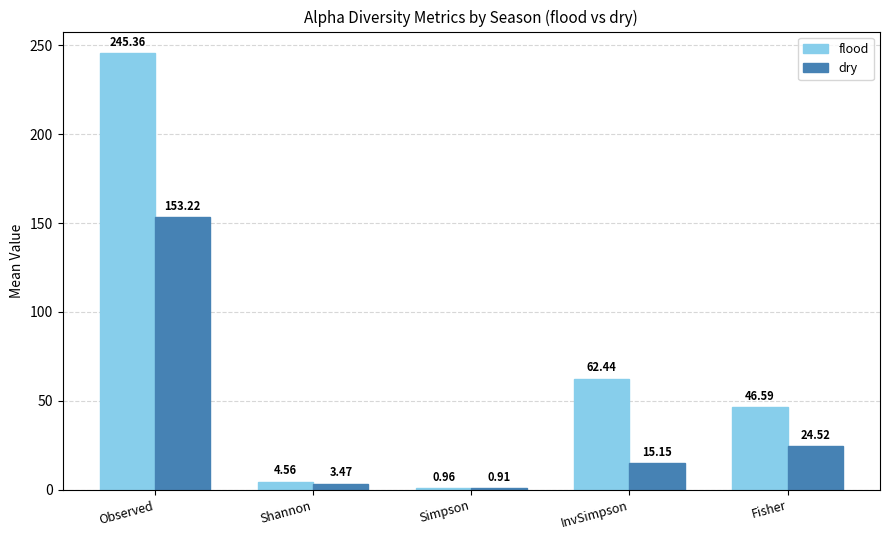

What is the average value of the flood series?

72.0